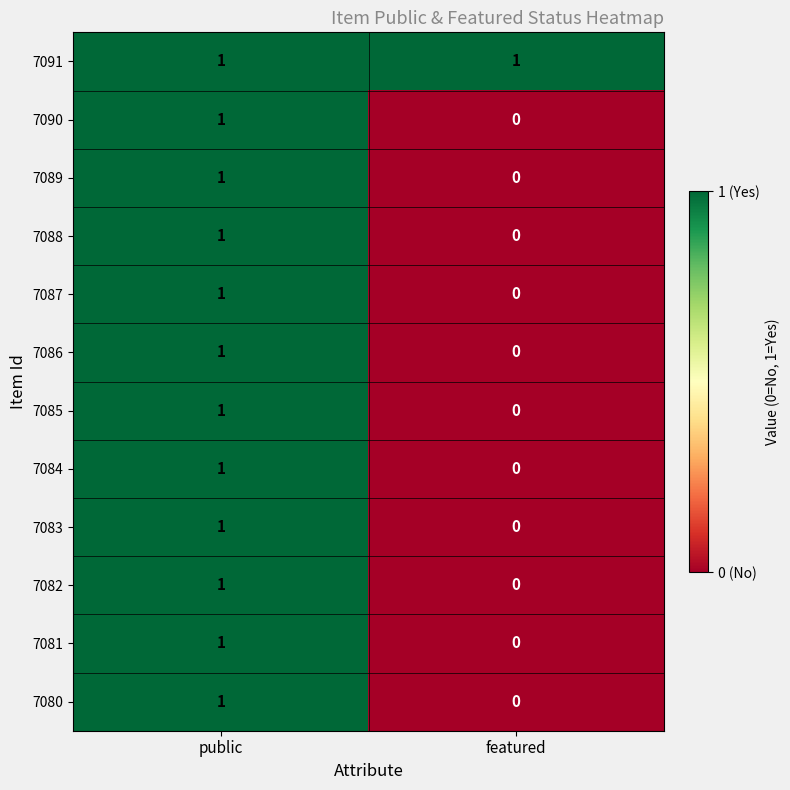

Which category has the lowest value in the 7080 series?

featured